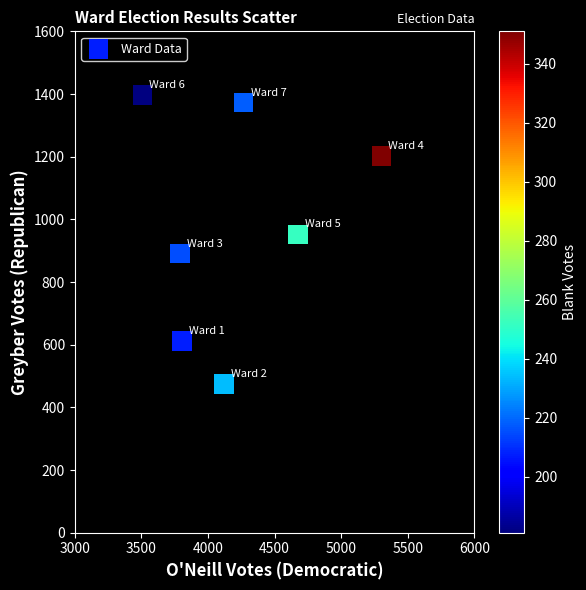

What Y value in the scatter plot is closest to 936?

952